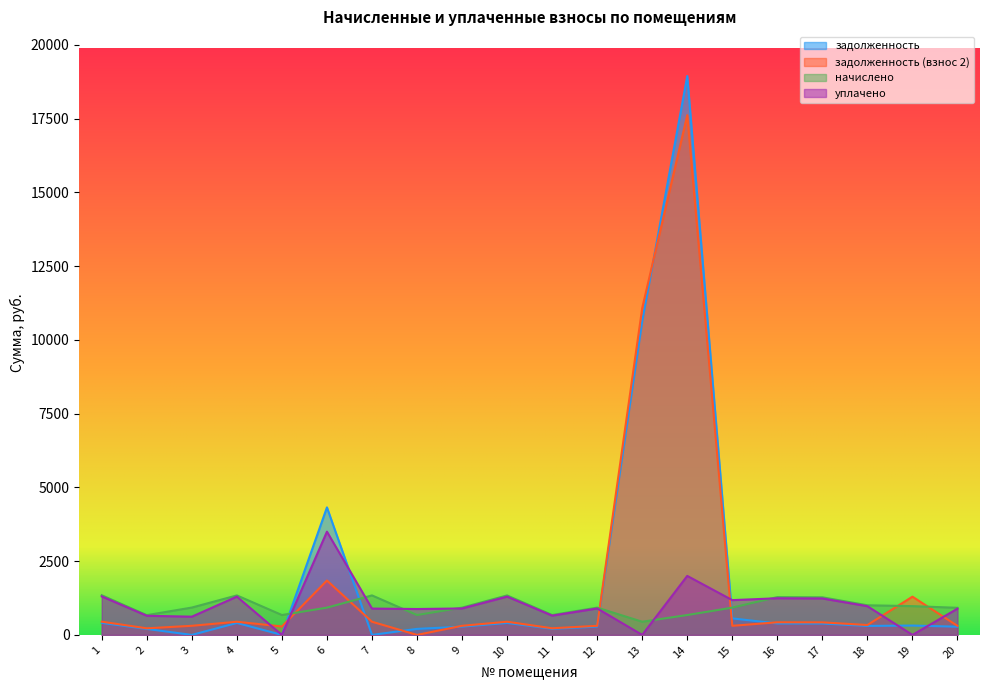

Which category has the lowest value across all series?

3